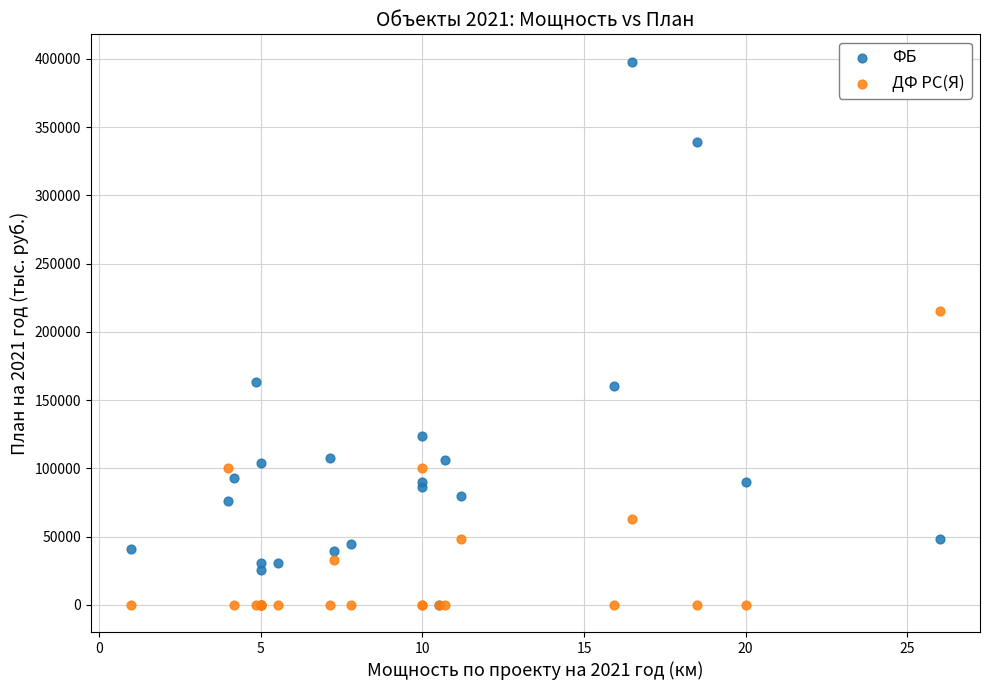

In the ФБ series, what Y value is closest to 199052?

163618.6